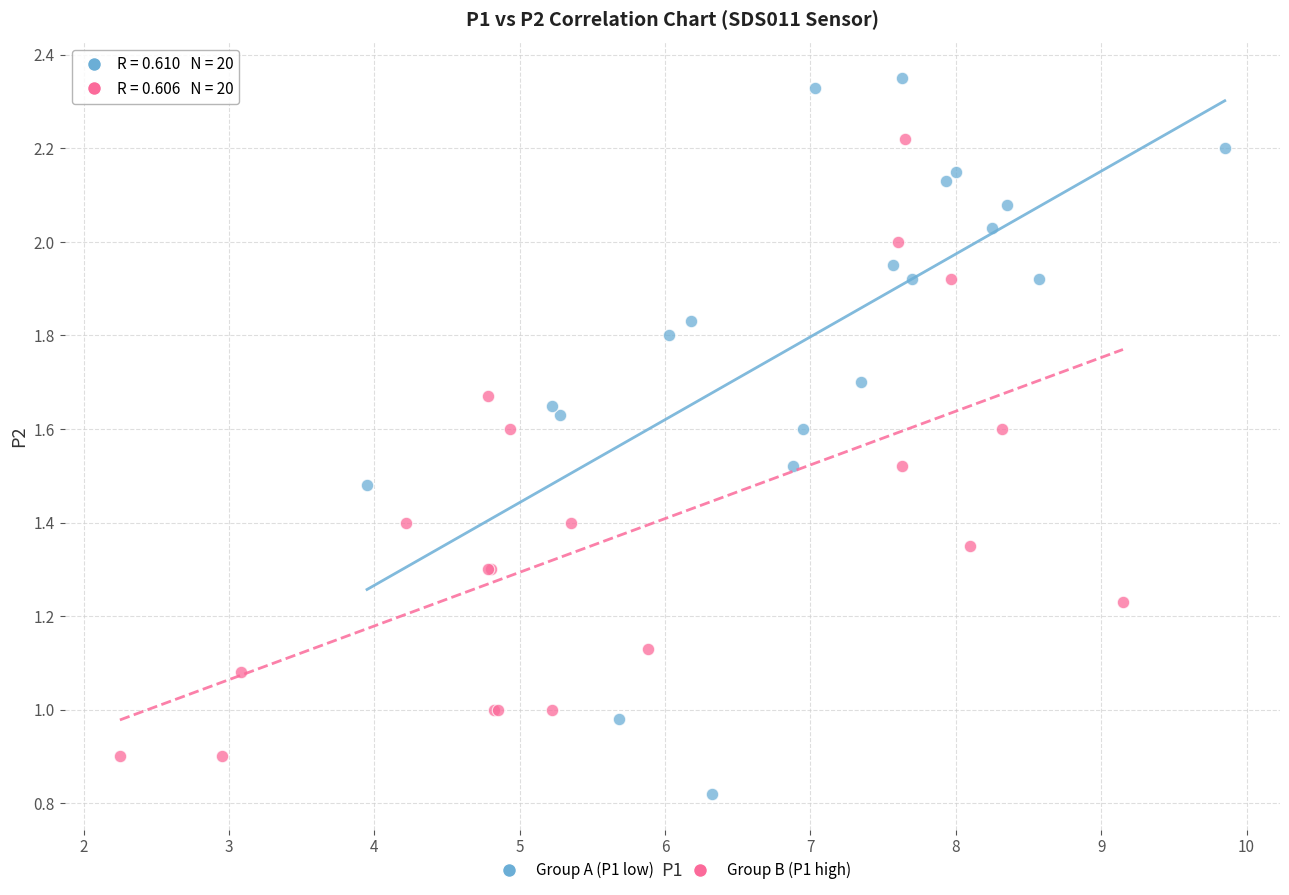

Which series contains the highest Y value?

Group A (P1 low)